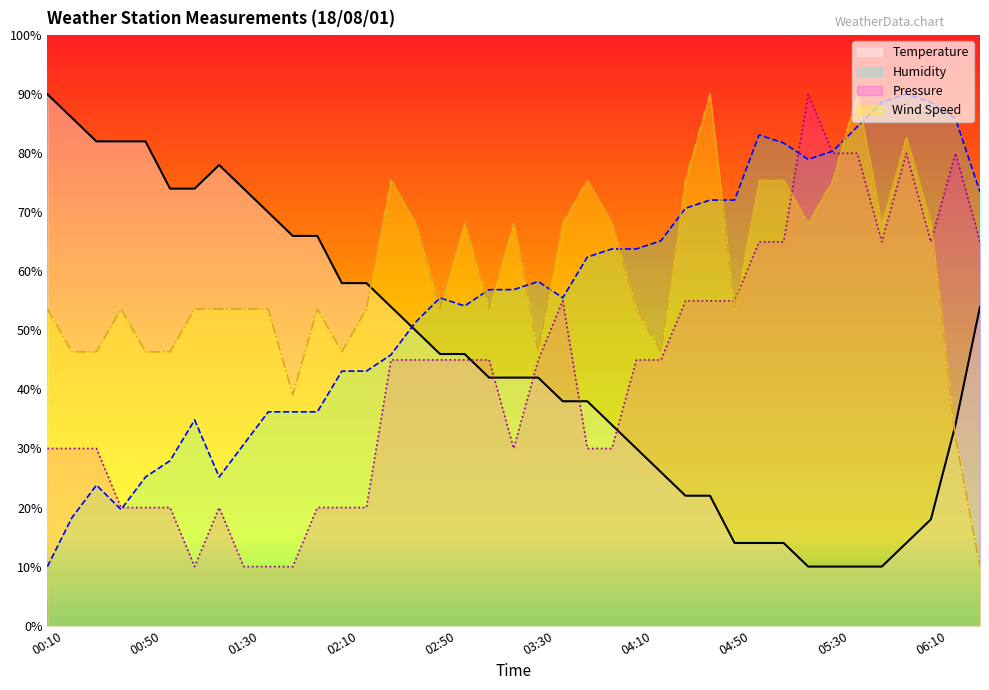

What is the difference between the maximum and second lowest values in the Temperature series?

80.0